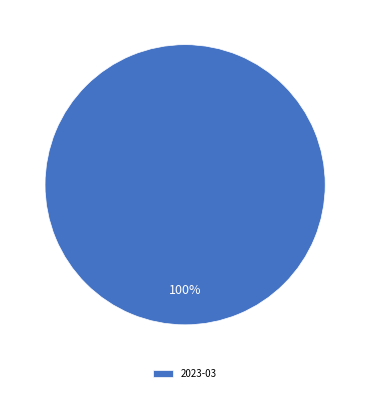

The 2023-03 slice represents 100% of the pie. True or false?

True